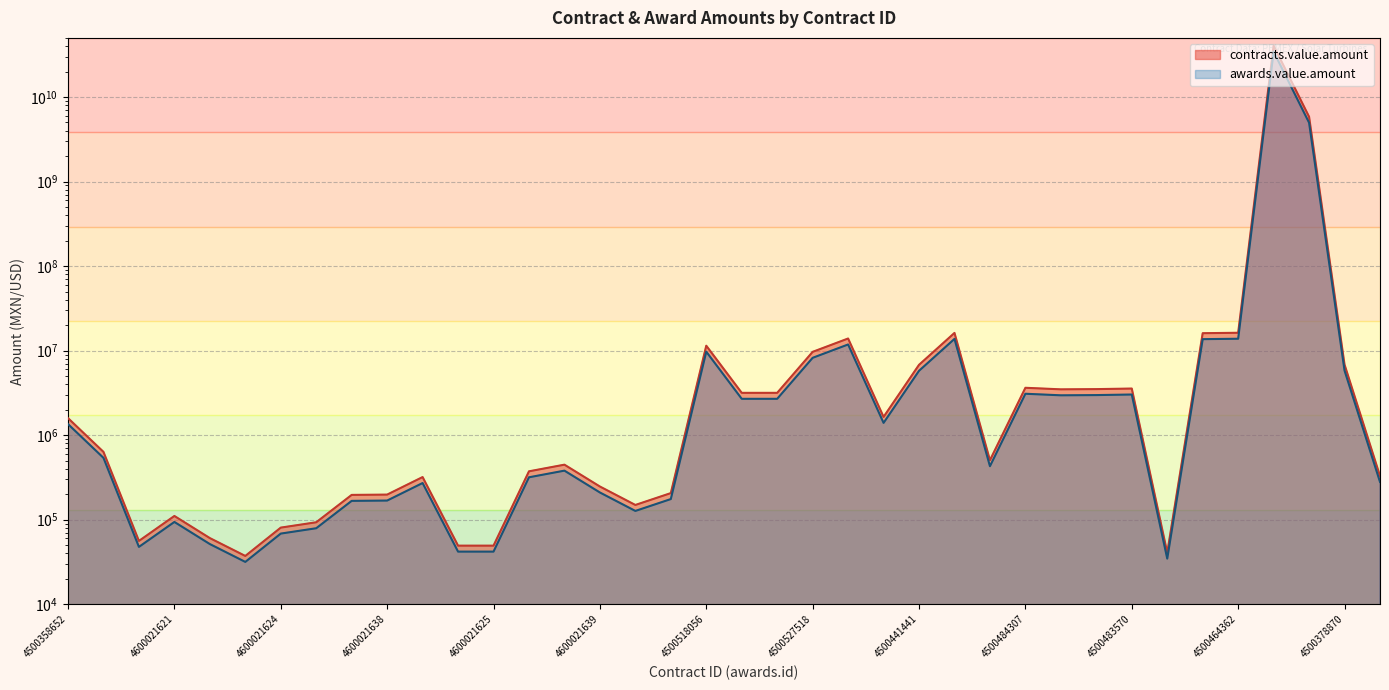

True or false: contracts.value.amount and awards.value.amount cross at least once.

False